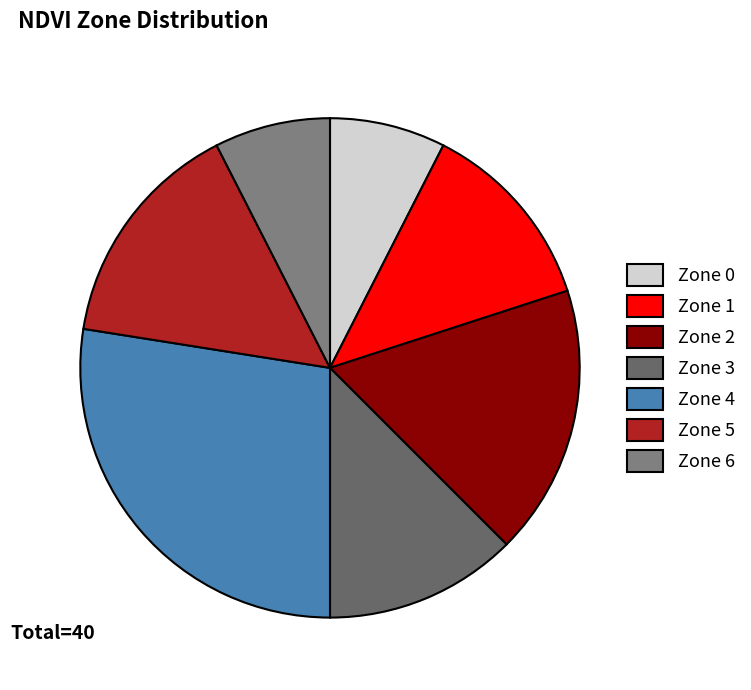

Do Zone 6 and Zone 5 together represent more than half of the pie?

No